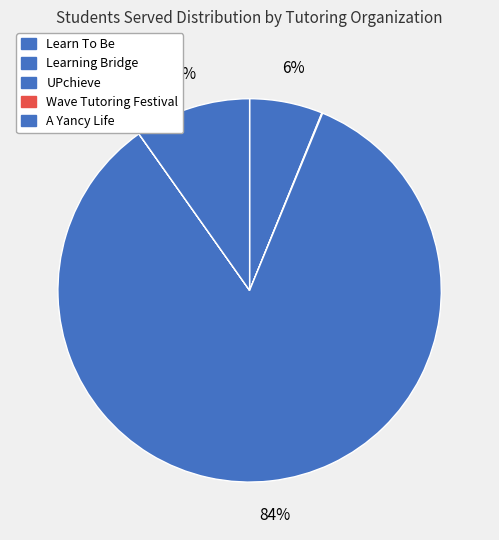

Does UPchieve account for over 50% of the chart?

Yes